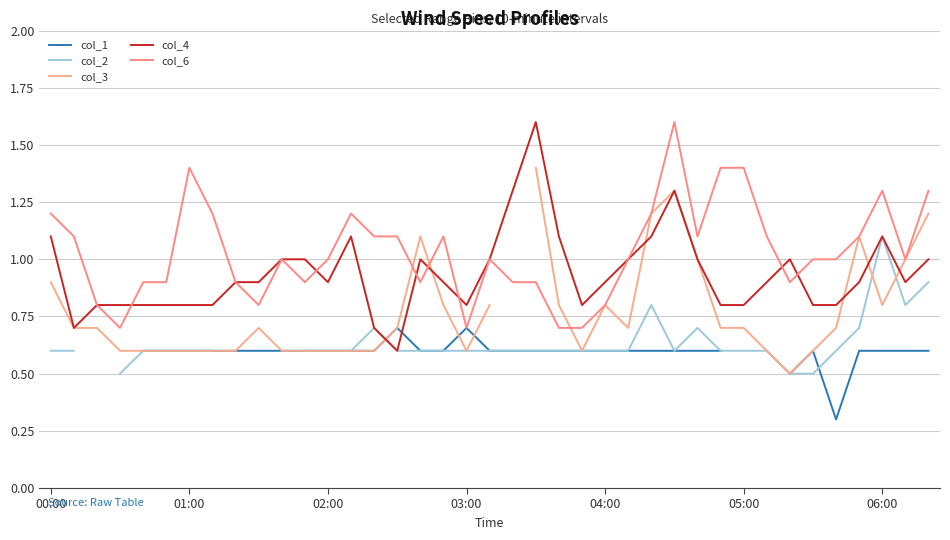

What is the lowest value of the col_6 series?

0.7